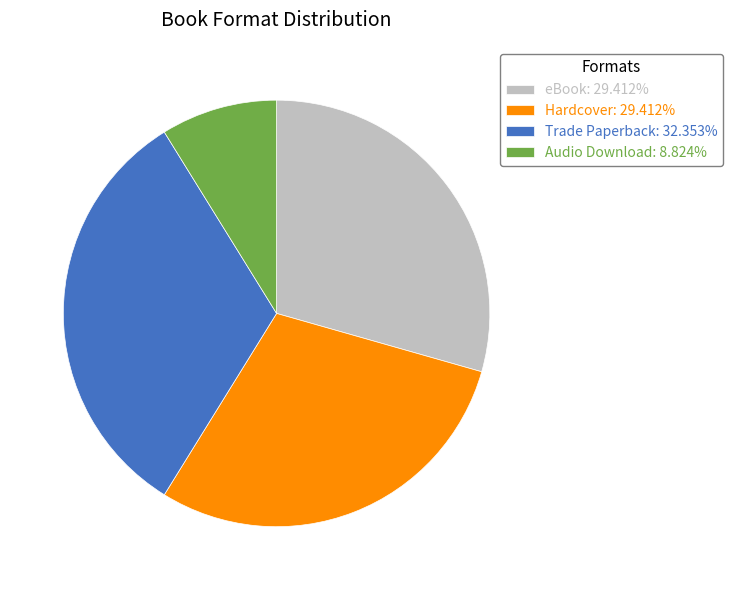

Which slice is the smallest?

Audio Download